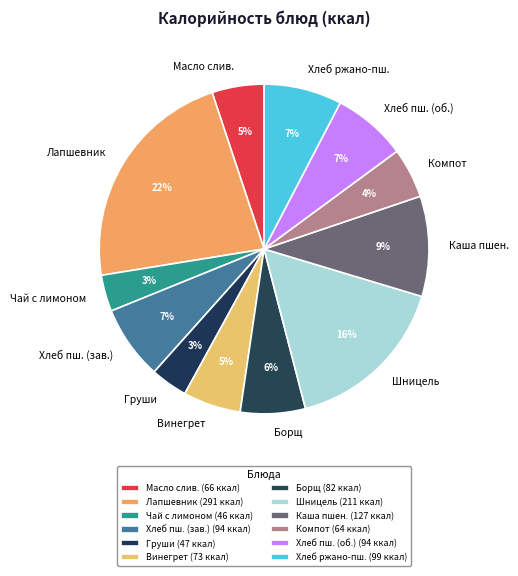

To the nearest percent, what portion does Фрукт по сезону (груши) represent?

4%